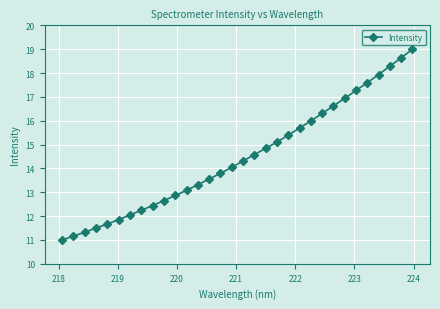

What is the difference between the second highest and minimum values?

7.6